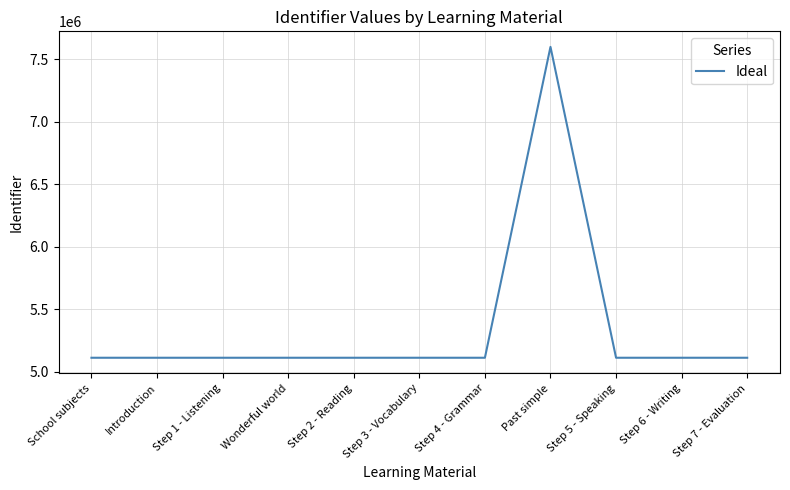

What value does the data have at Past simple?

7600805